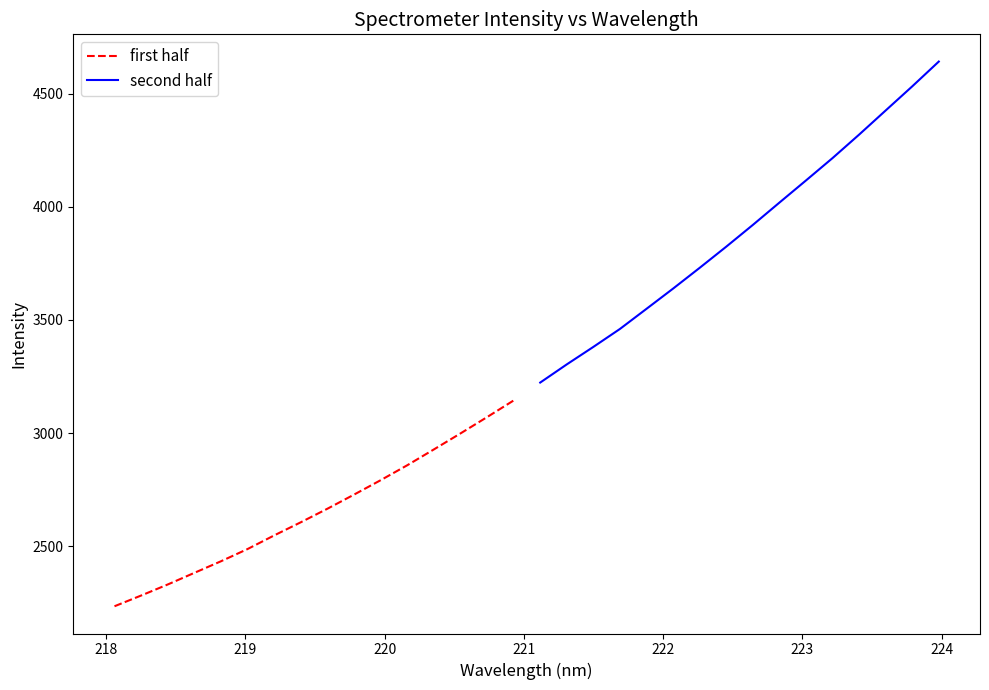

What is the minimum value for first half?

2234.6